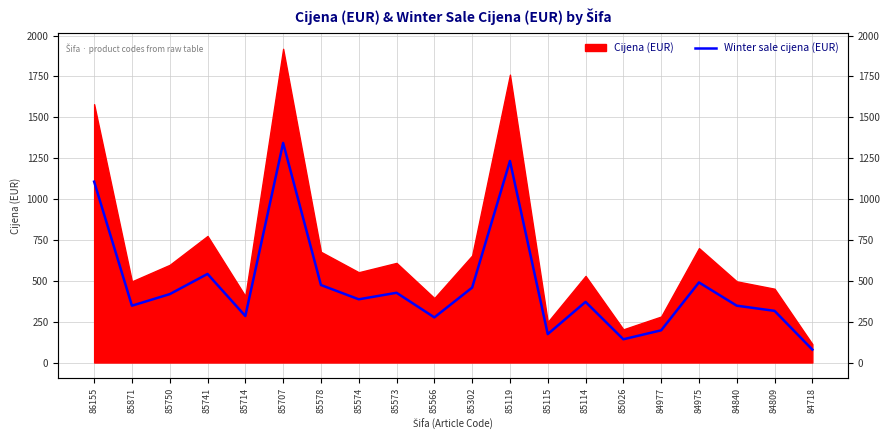

At which category does the chart reach its peak across all series?

85707